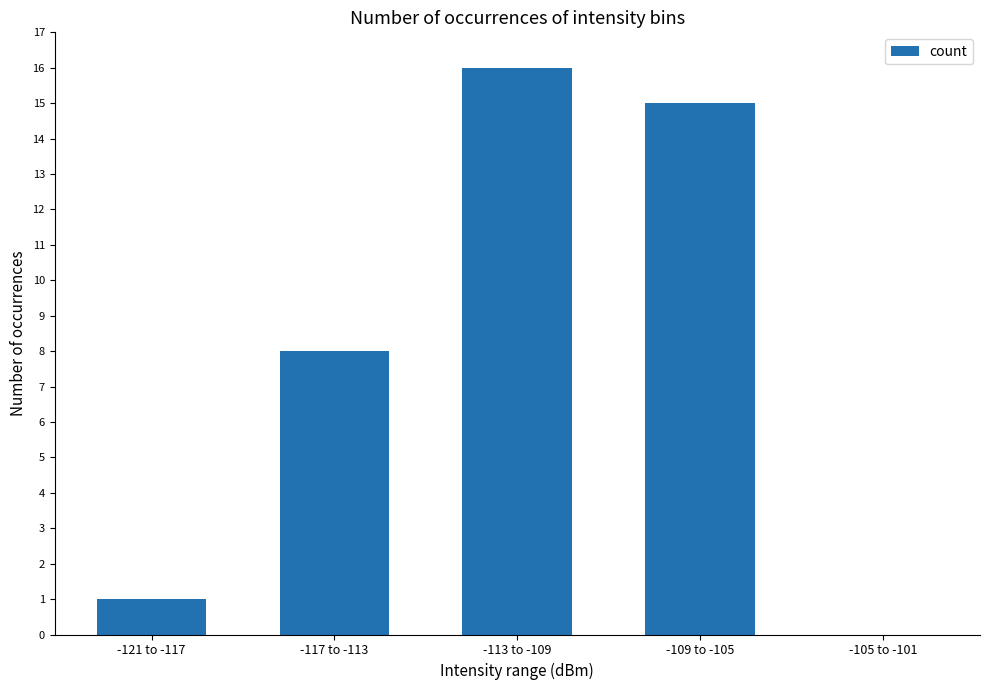

What is the sum of all values?

40